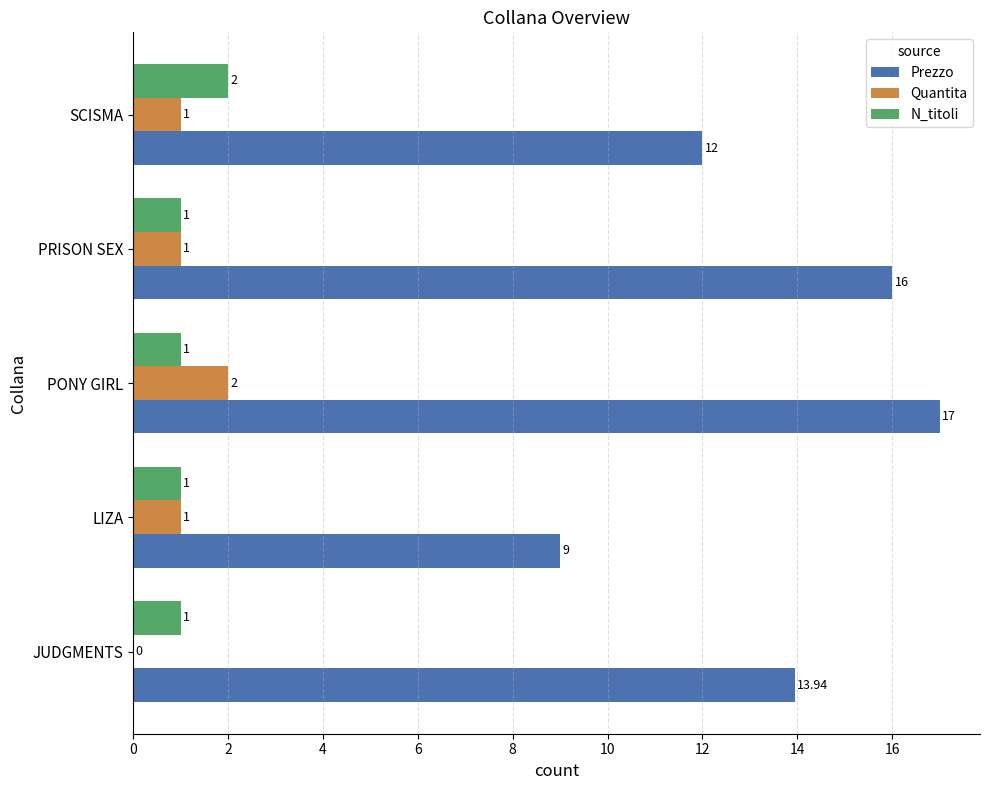

At which category is the sum across all series the highest?

PONY GIRL